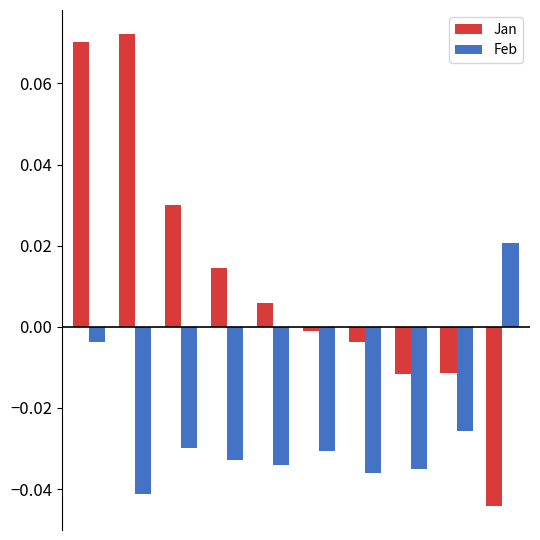

Which series has the widest spread of values?

Jan